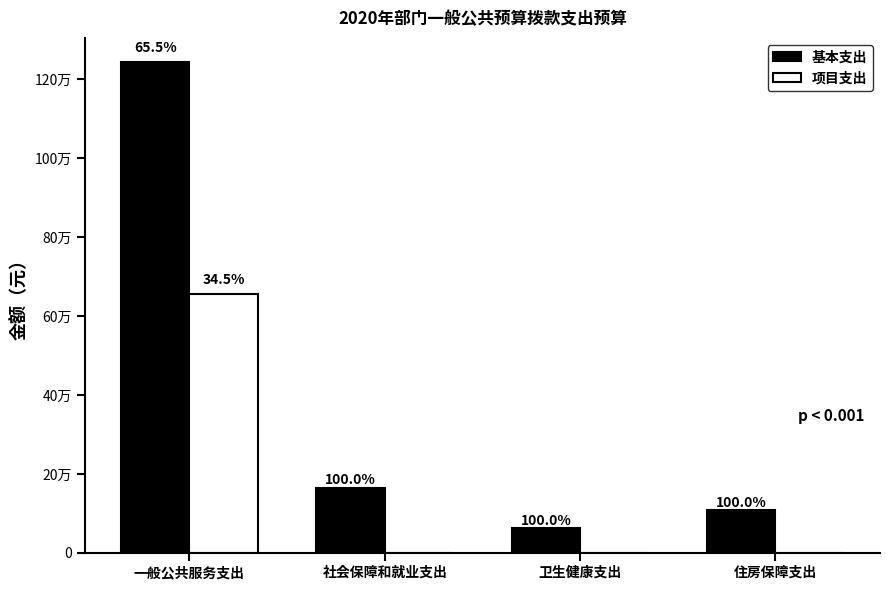

How many values in the 基本支出 series exceed 165413?

1